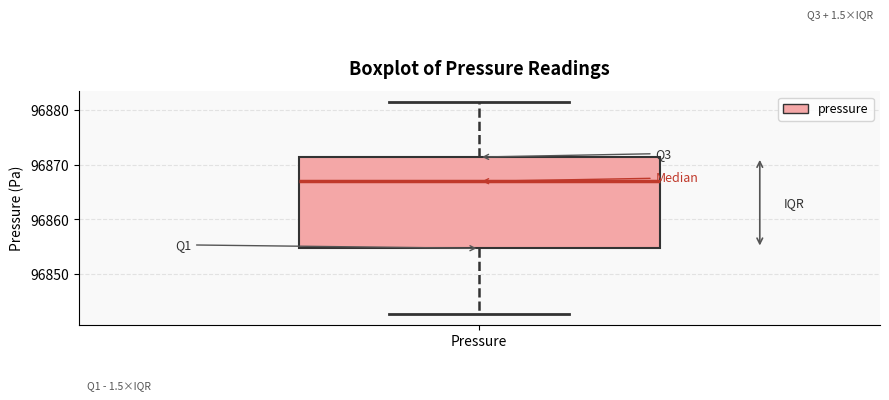

Where does the lower whisker of the box for Pressure end on the y-axis? The values are not printed on the chart, so give them approximately, as read against the axis.

96843